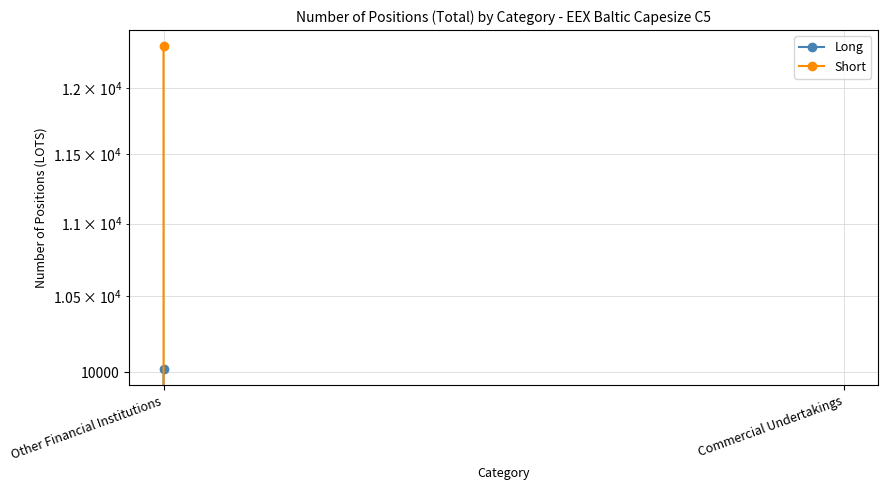

Rank the series by their average value, from highest to lowest.

Short, Long